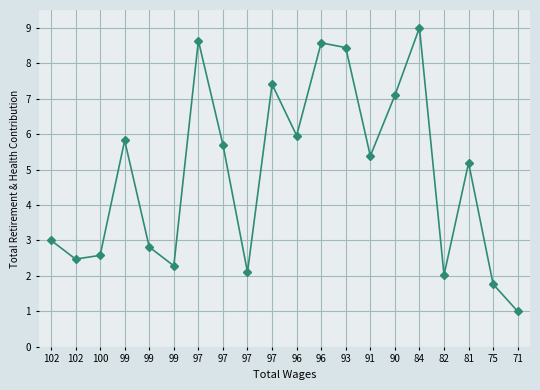

At which label does the data first exceed 5?

99